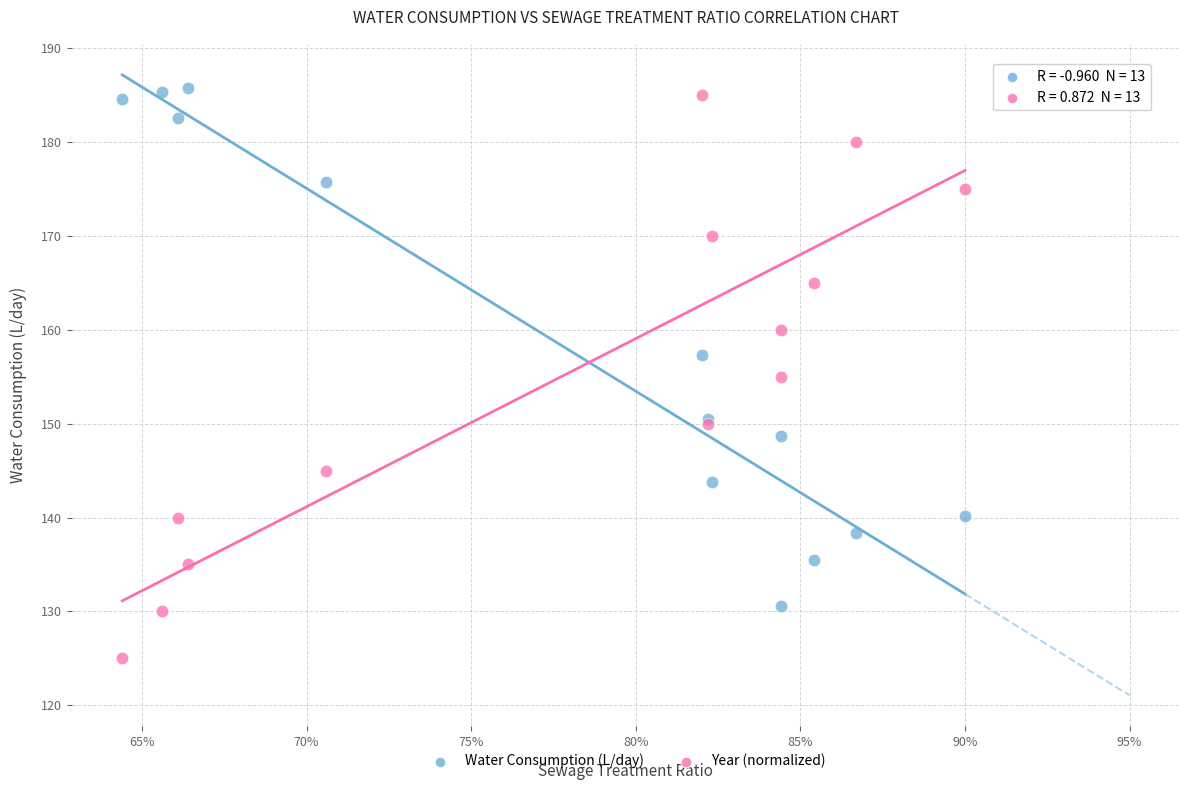

Which series reaches the minimum Y coordinate?

Year (normalized)